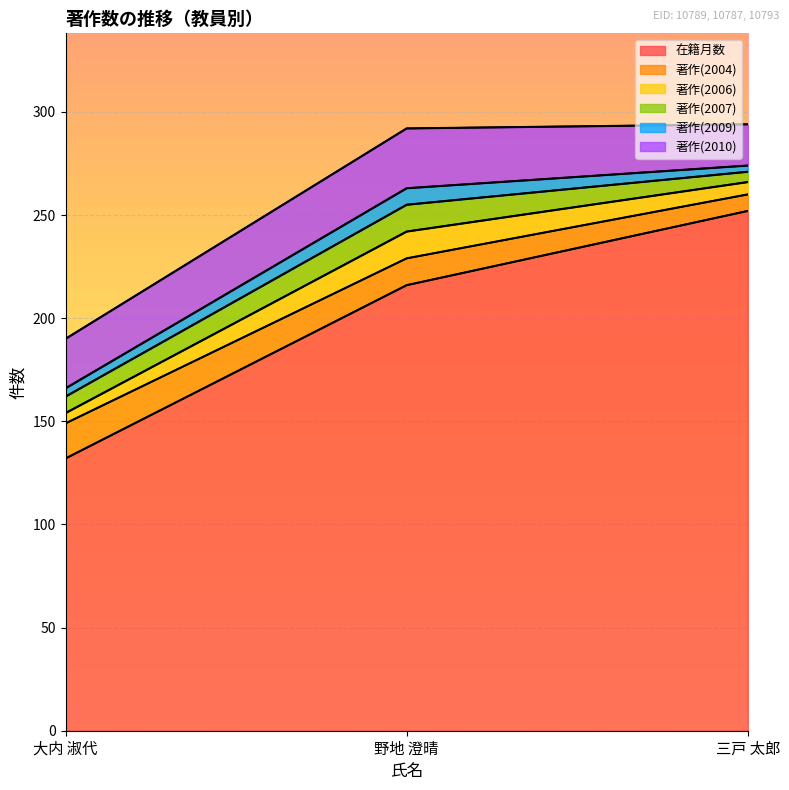

Reading left to right, list all the values displayed in this chart.

在籍月数: 大内 淑代=132	野地 澄晴=216	三戸 太郎=252
著作(2004): 大内 淑代=17	野地 澄晴=13	三戸 太郎=8
著作(2006): 大内 淑代=5	野地 澄晴=13	三戸 太郎=6
著作(2007): 大内 淑代=8	野地 澄晴=13	三戸 太郎=5
著作(2009): 大内 淑代=4	野地 澄晴=8	三戸 太郎=3
著作(2010): 大内 淑代=24	野地 澄晴=29	三戸 太郎=20